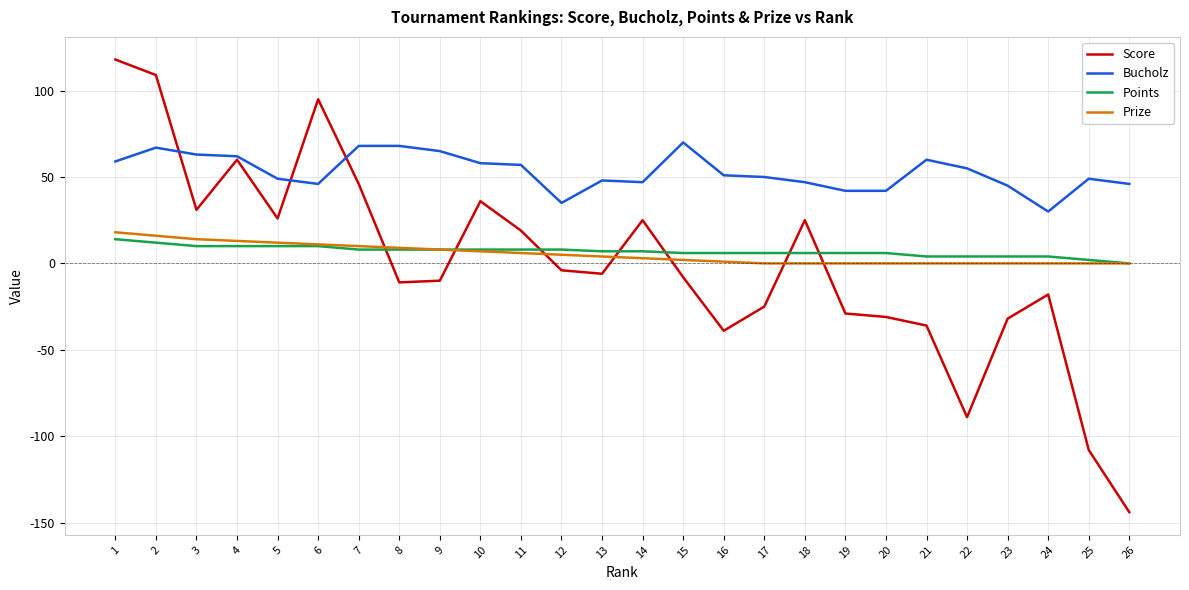

Which series has the widest spread of values?

Score